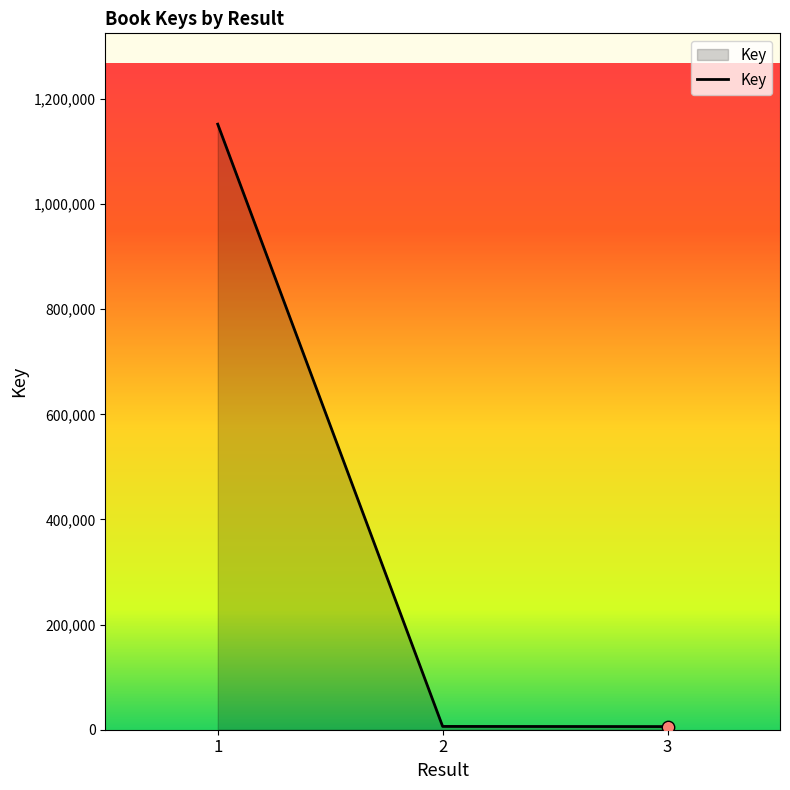

Approximately how many times larger is the value at 3 compared to 2?

1.0